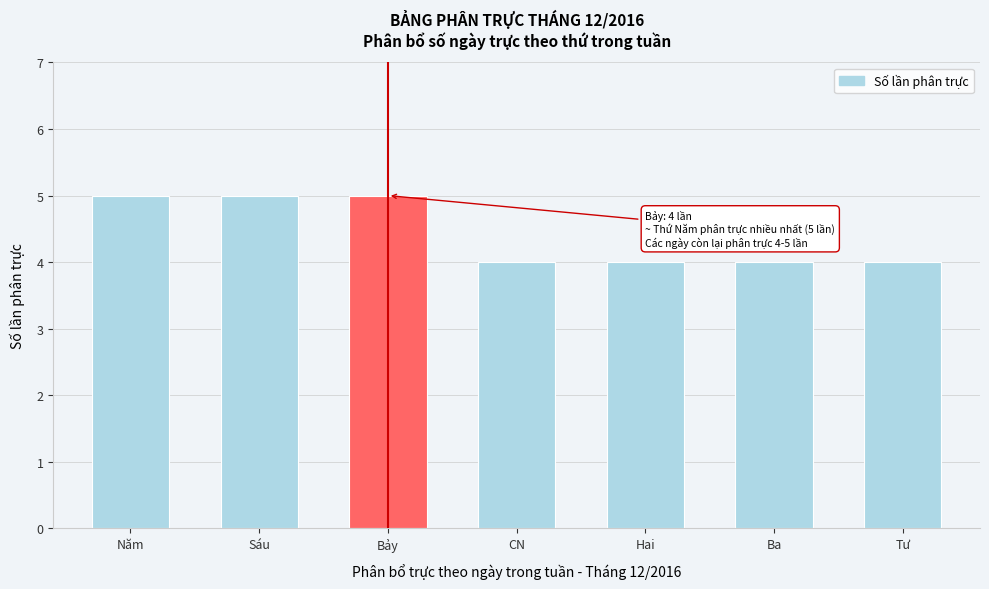

Reading left to right, what are all the values shown in this chart?

Năm=5	Sáu=5	Bảy=5	CN=4	Hai=4	Ba=4	Tư=4